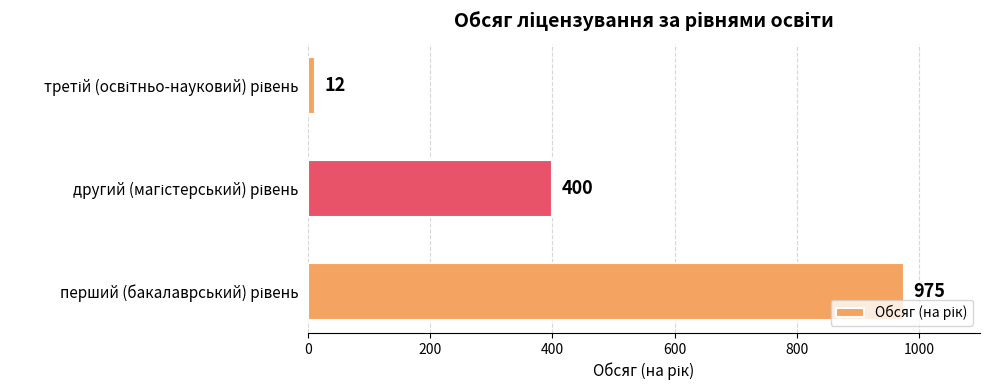

Reading bottom to top, extract all data points from this chart.

975	400	12